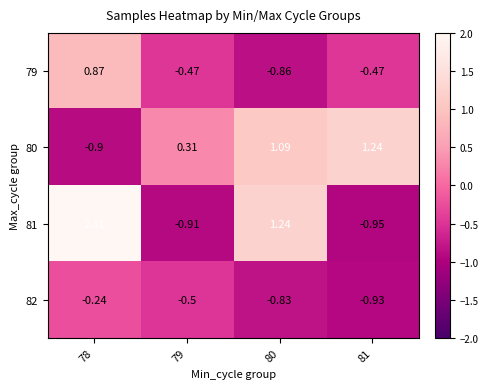

Is the value of 79 at 79 greater than the value of 81 at 78?

No